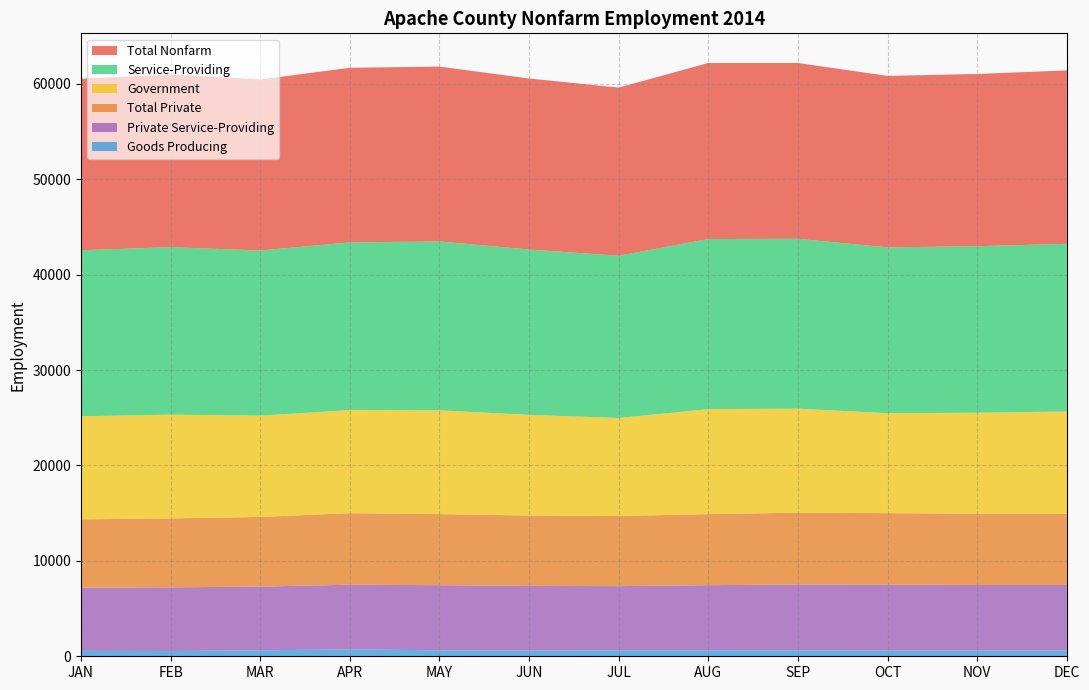

Reading left to right, what are all the values shown in this chart?

Total Nonfarm: JAN=17975	FEB=18100	MAR=17925	APR=18300	MAY=18325	JUN=17925	JUL=17625	AUG=18450	SEP=18425	OCT=17975	NOV=18050	DEC=18175
Total Private: JAN=7175	FEB=7225	MAR=7300	APR=7500	MAY=7450	JUN=7375	JUL=7350	AUG=7450	SEP=7525	OCT=7500	NOV=7475	DEC=7475
Government: JAN=10800	FEB=10875	MAR=10625	APR=10800	MAY=10875	JUN=10550	JUL=10275	AUG=11000	SEP=10900	OCT=10475	NOV=10575	DEC=10700
Service-Providing: JAN=17400	FEB=17550	MAR=17300	APR=17575	MAY=17700	JUN=17325	JUL=17000	AUG=17825	SEP=17800	OCT=17375	NOV=17450	DEC=17575
Goods Producing: JAN=575	FEB=550	MAR=625	APR=725	MAY=625	JUN=600	JUL=625	AUG=625	SEP=625	OCT=600	NOV=600	DEC=600
Private Service-Providing: JAN=6600	FEB=6675	MAR=6675	APR=6775	MAY=6825	JUN=6775	JUL=6725	AUG=6825	SEP=6900	OCT=6900	NOV=6875	DEC=6875